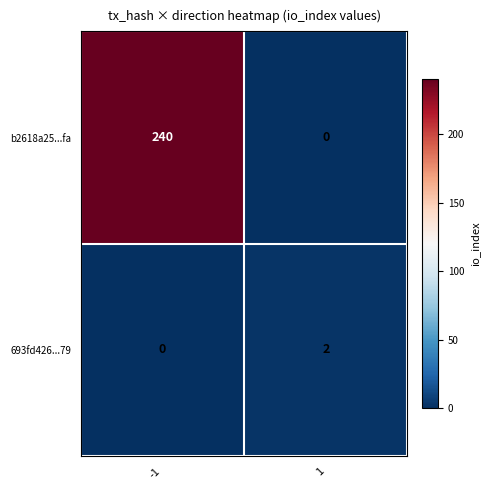

Reading right to left, list all the values displayed in this chart.

b2618a25...fa: 1=0	-1=240
693fd426...79: 1=2	-1=0